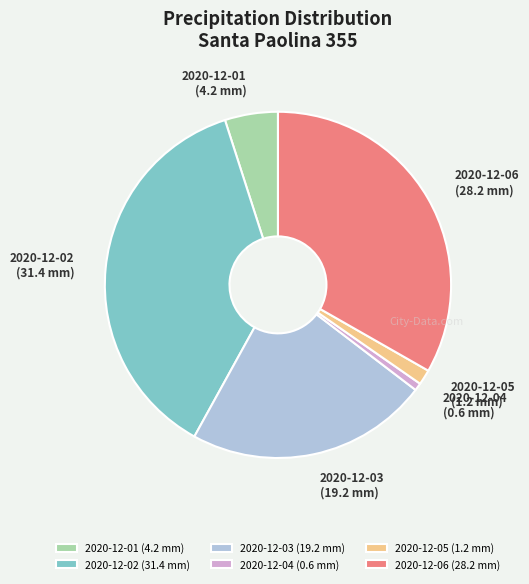

Is 2020-12-02 the majority of the pie?

No